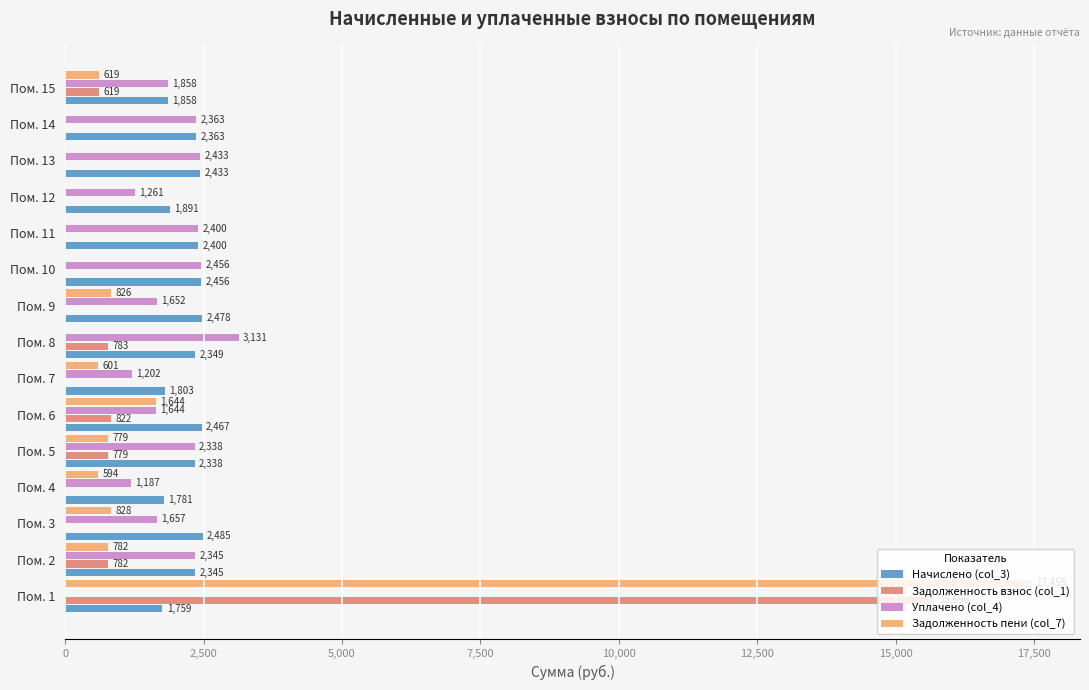

What is the sum of all Задолженность пени (col_7) values?

24128.0